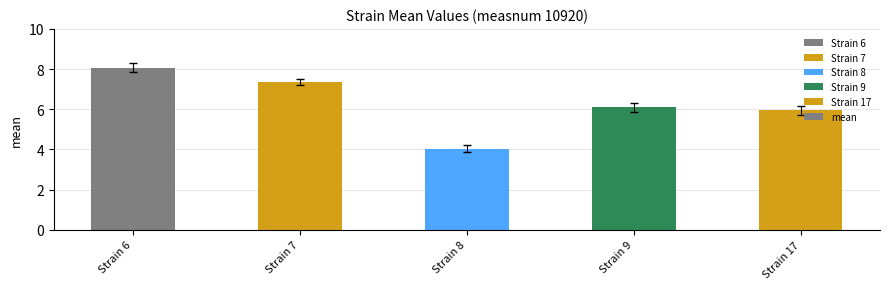

Count the number of categories in the chart.

5